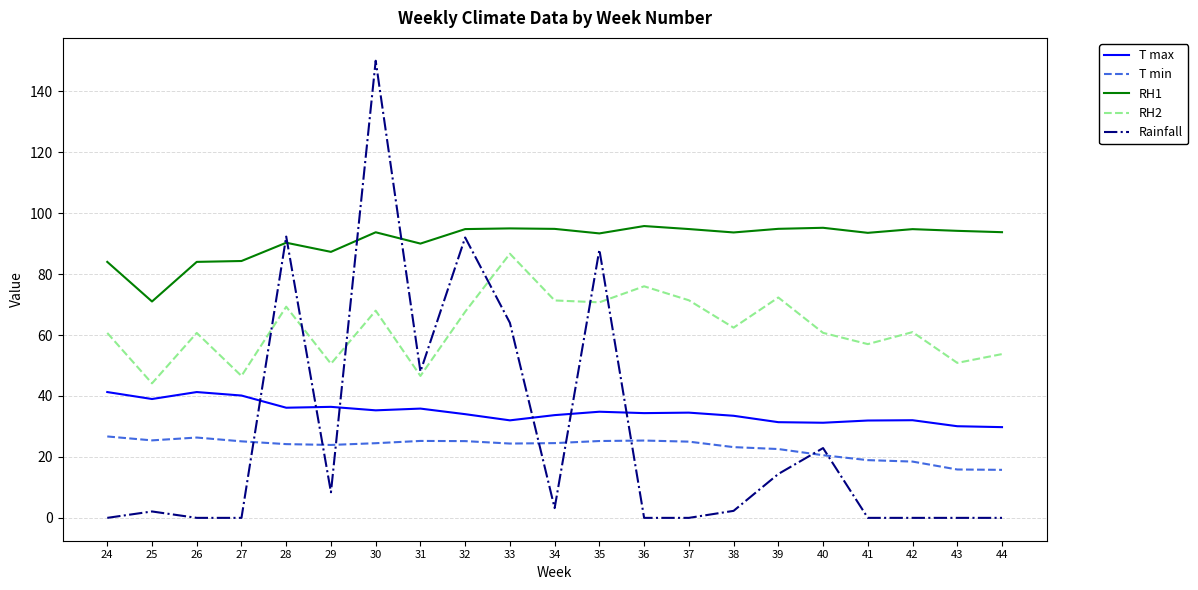

True or false: RH1 and T min intersect in this chart.

False